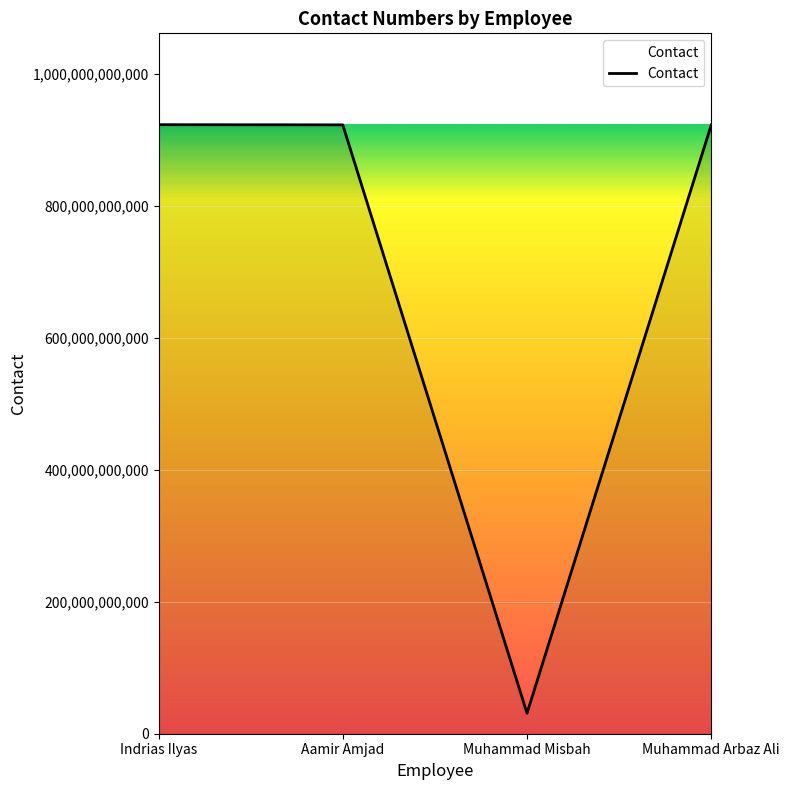

What is the minimum value shown in the chart?

31105306085